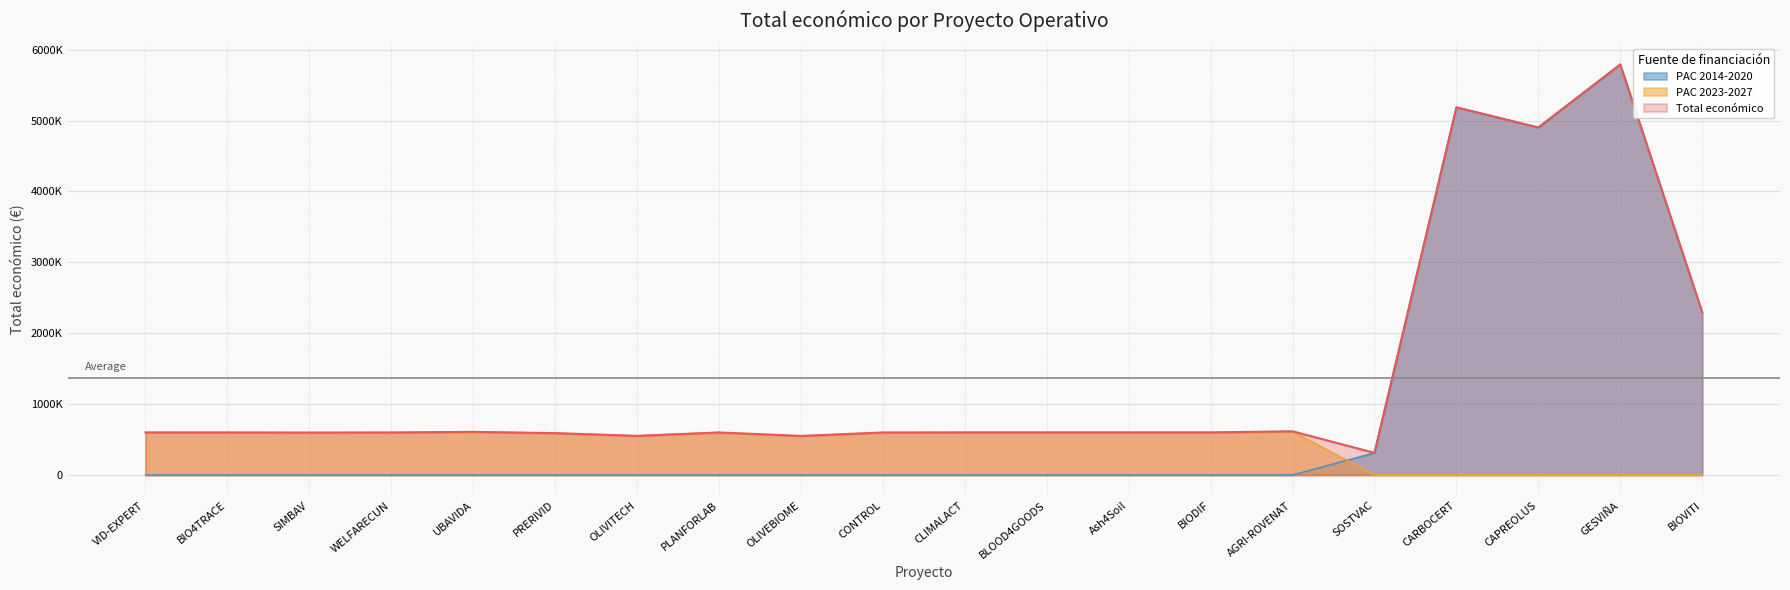

True or false: PAC 2014-2020 has a value of 0 at SIMBAV.

True